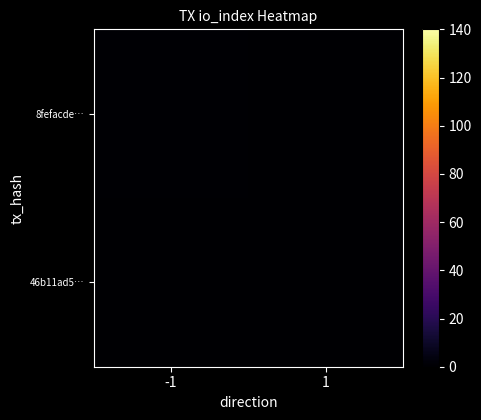

Reading left to right, list all the values displayed in this chart.

8fefacde…: -1=1	1=0
46b11ad5…: -1=0	1=0